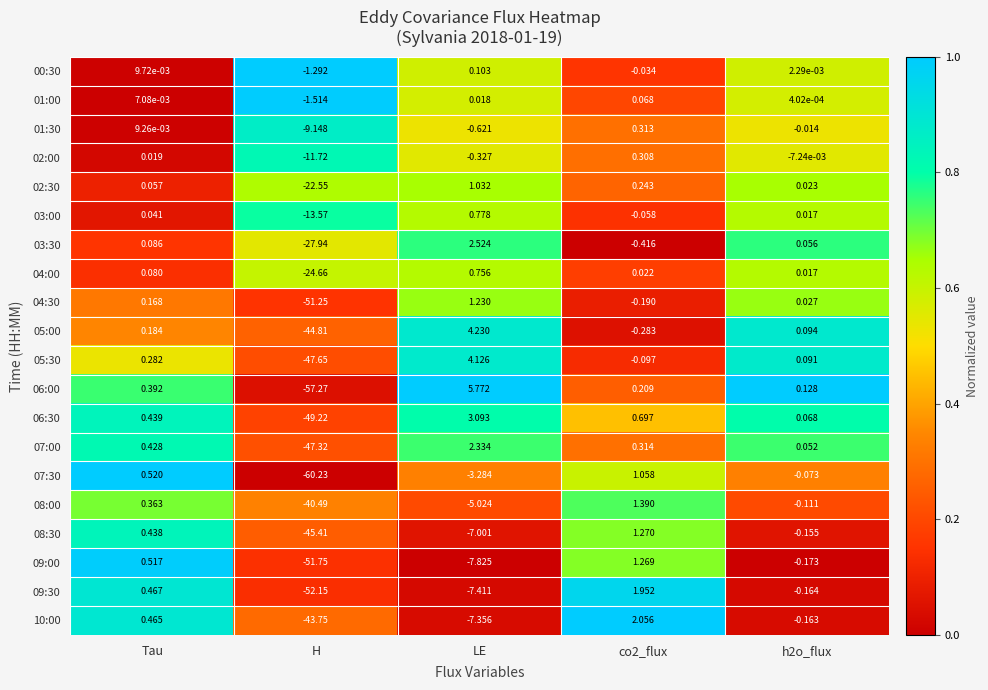

At which label does 07:30 reach its minimum?

H